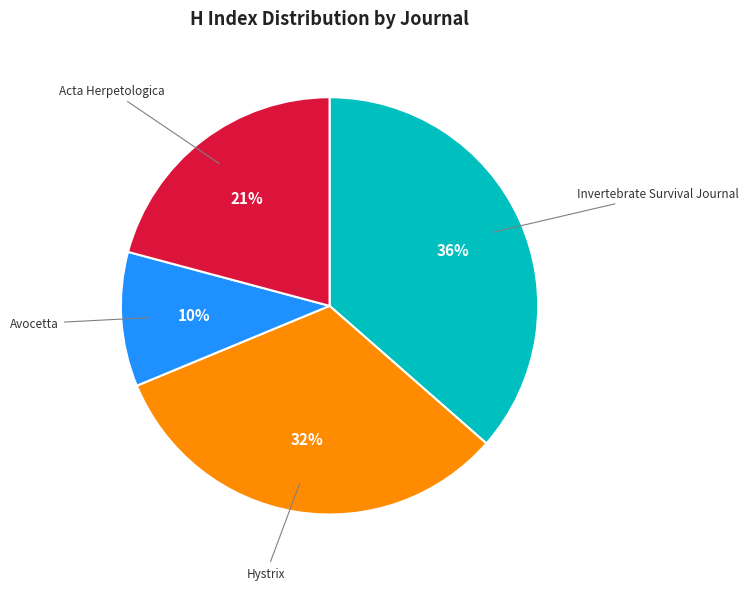

Which category has the smallest portion of the pie?

Avocetta